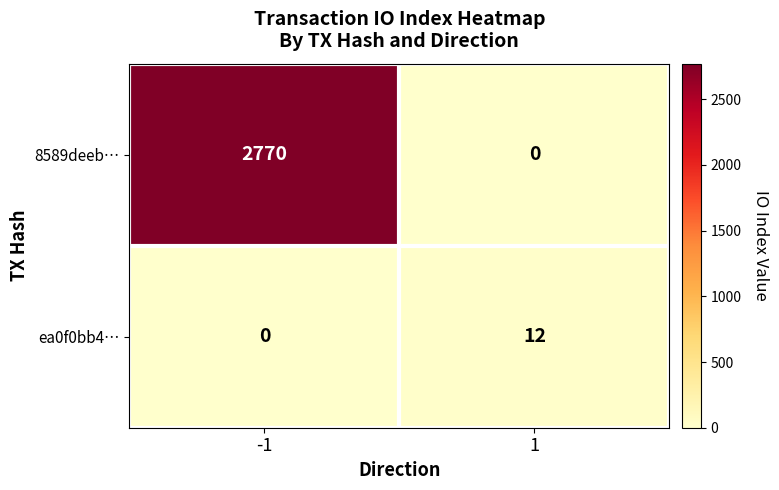

What is the total value across all series at 1?

12